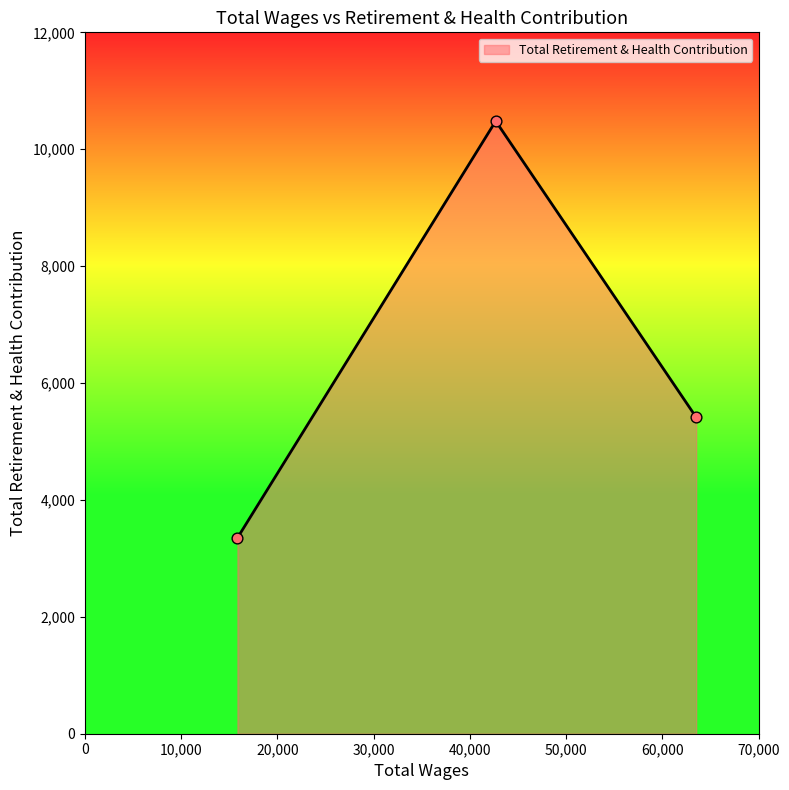

What is the average value?

6415